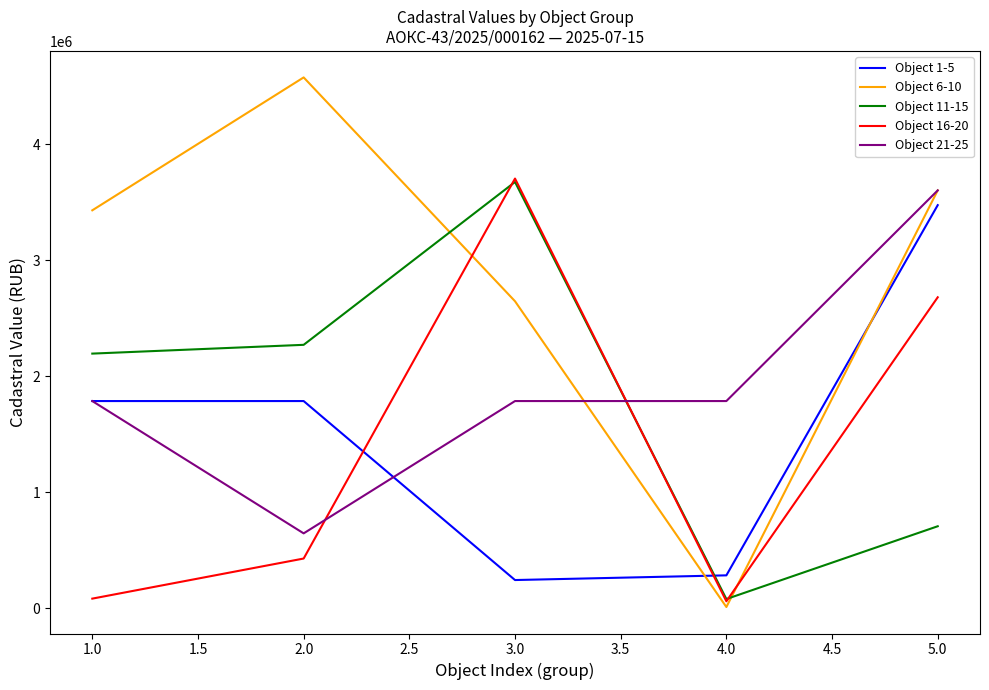

Which series has the largest range (max minus min)?

Object 6-10